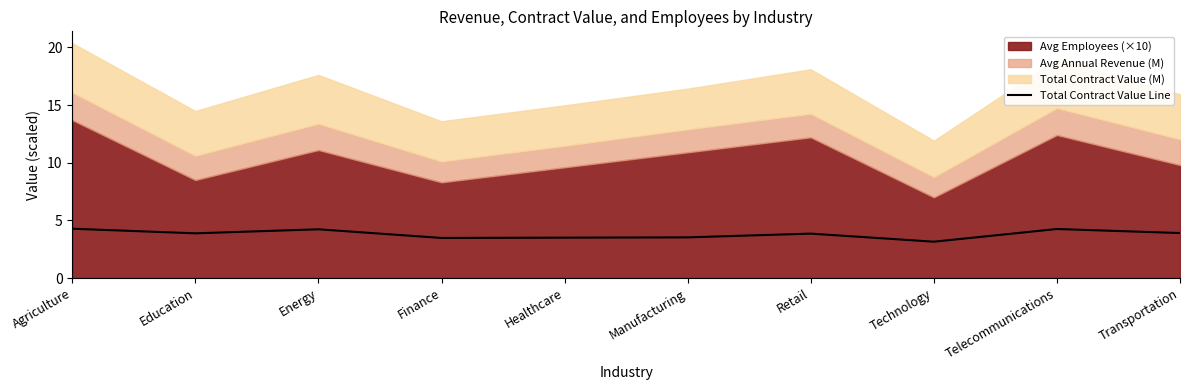

Is it true that Total Contract Value Line equals 4.2 at Telecommunications?

True